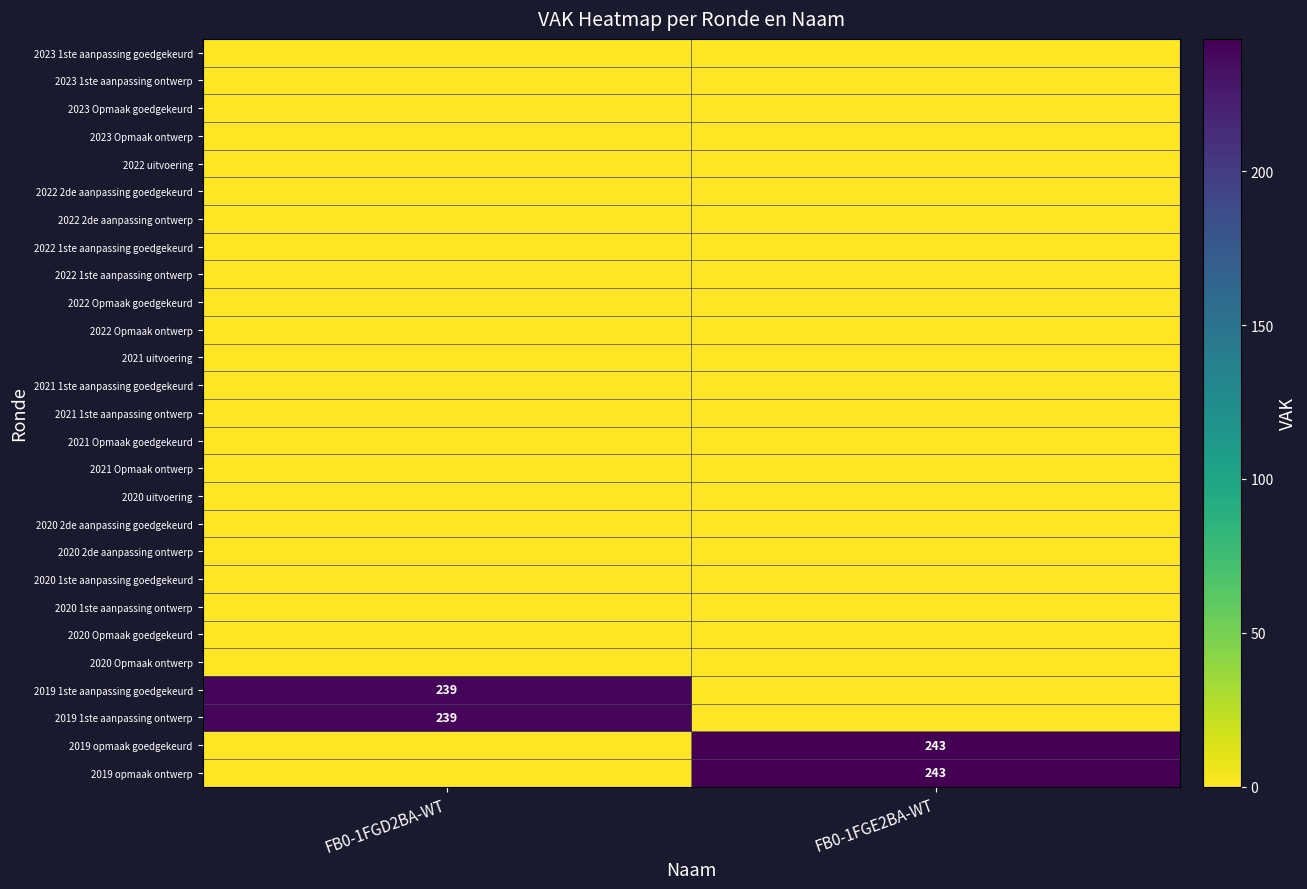

True or false: 2019 1ste aanpassing ontwerp has a value of 239 at FB0-1FGD2BA-WT.

True